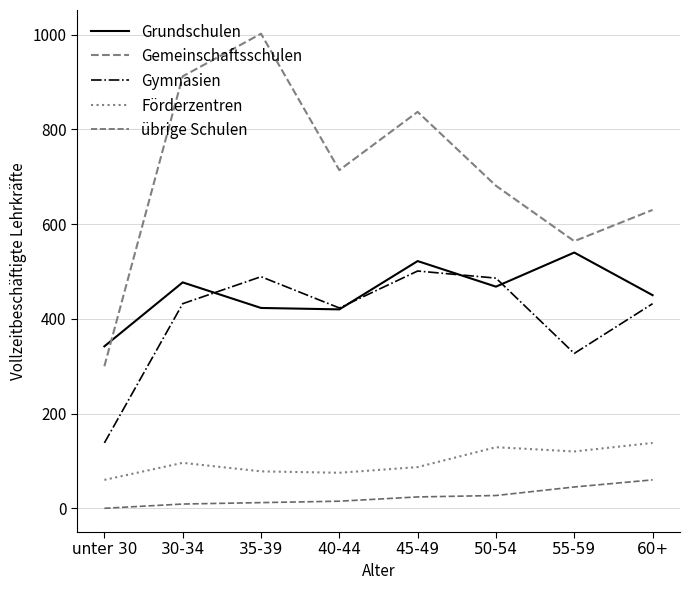

What is the lowest value of the Förderzentren series?

60